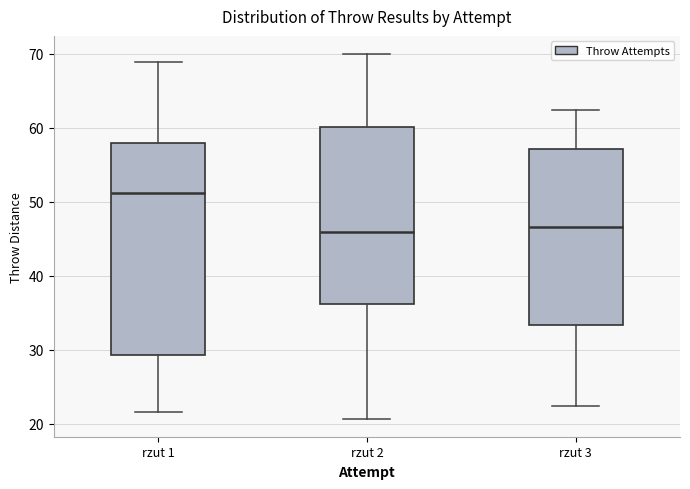

Which box is the tallest, from its lower edge to its upper edge?

rzut 1